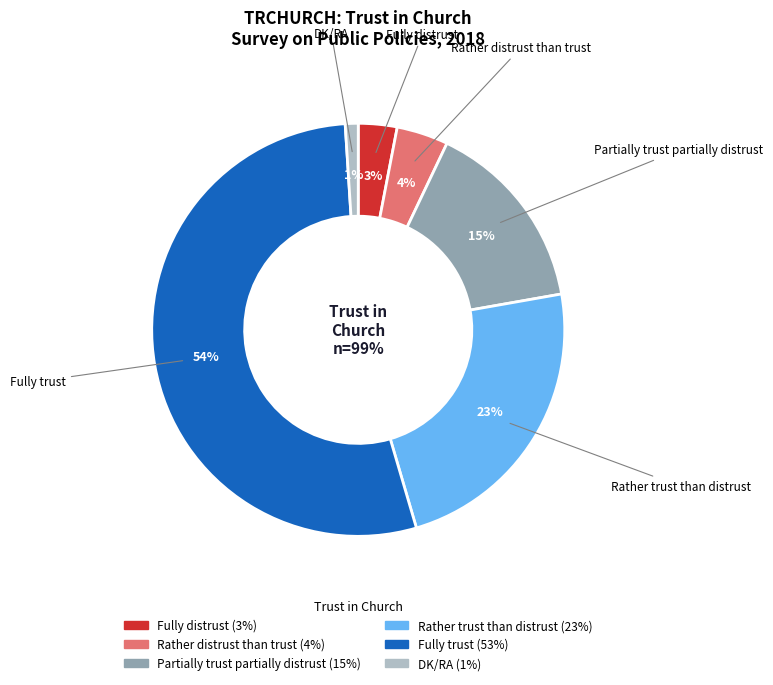

Count the number of slices in the pie.

6